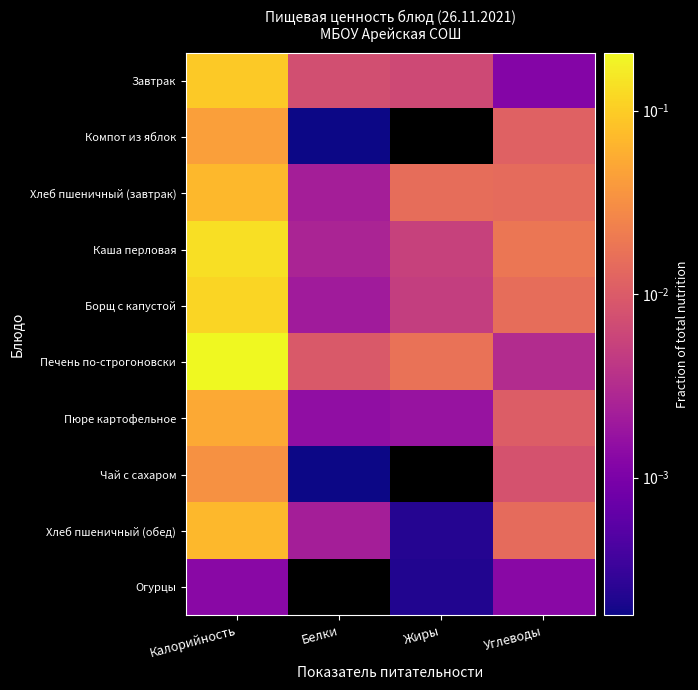

Between Калорийность and Жиры, which is larger?

Калорийность